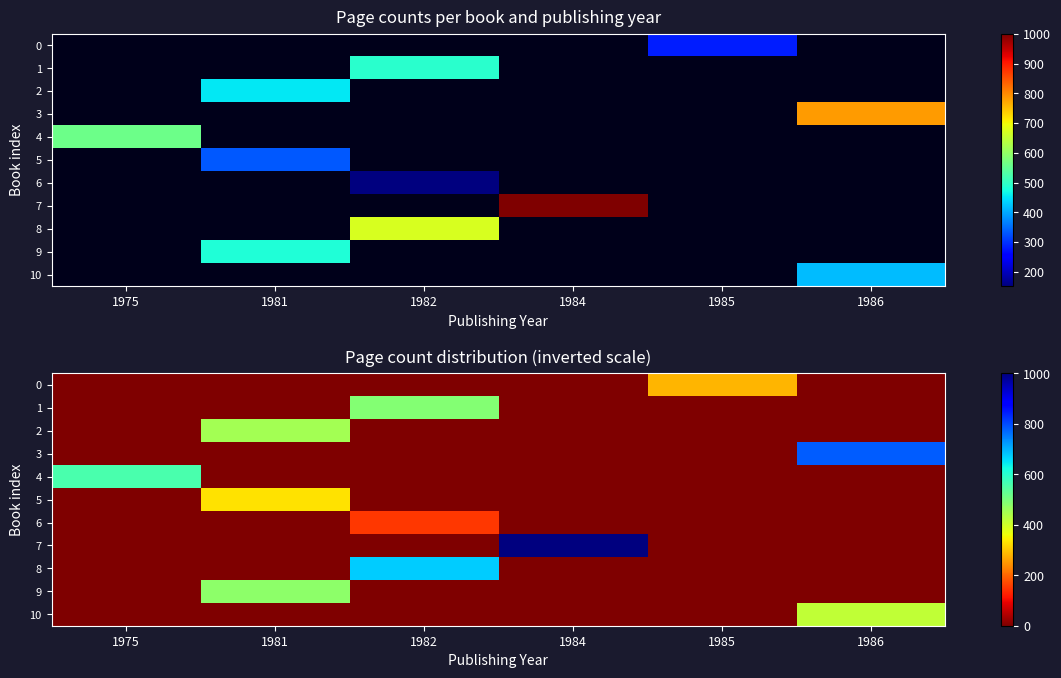

How many series are shown in this chart?

11